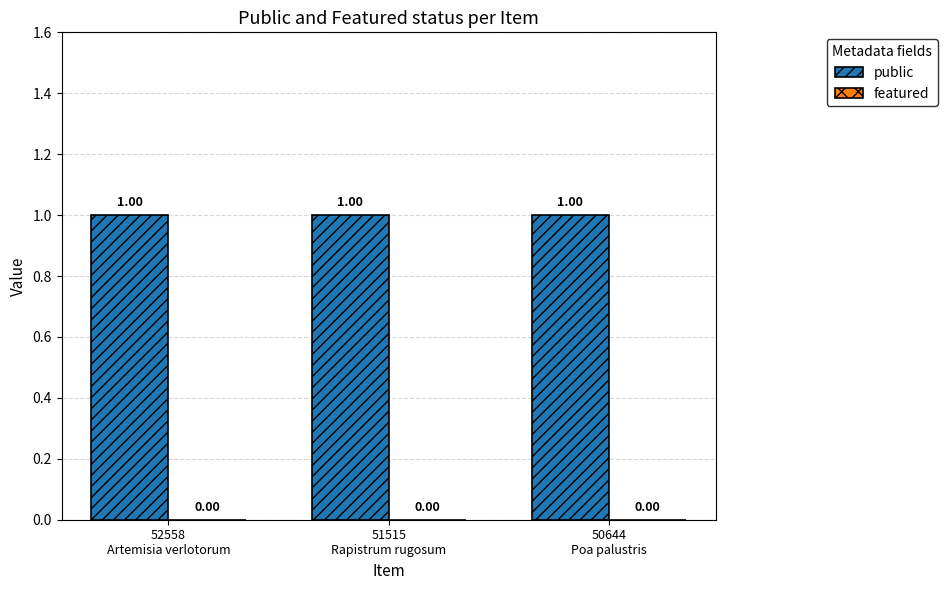

What is the label of the 3rd bar from the left?

50644
Poa palustris